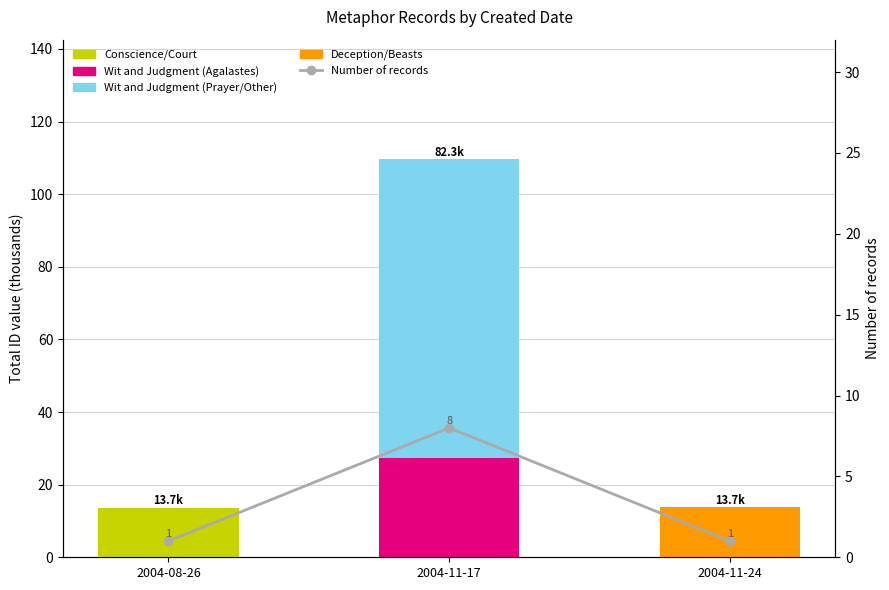

The value of Number of records at 2004-11-17 is 8.0. True or false?

True